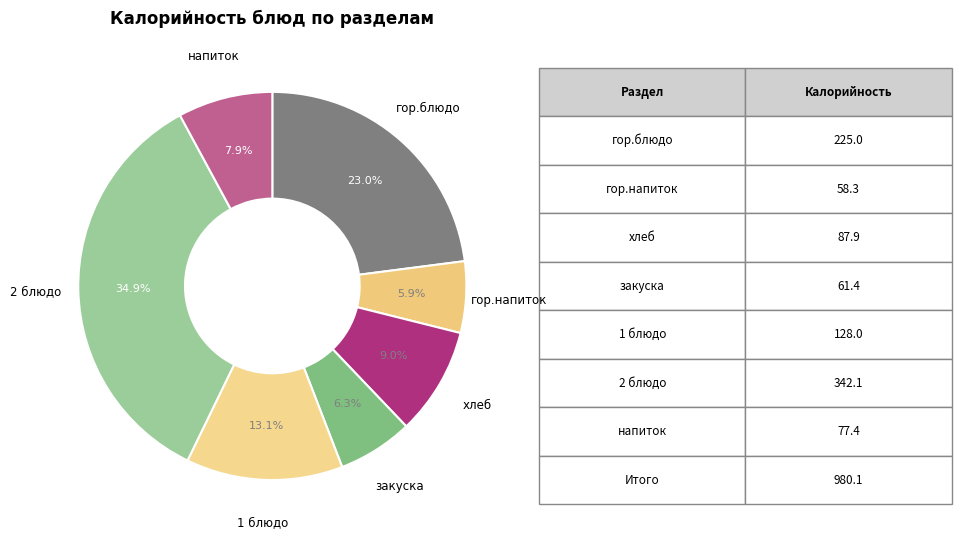

Is гор.блюдо the majority of the pie?

No